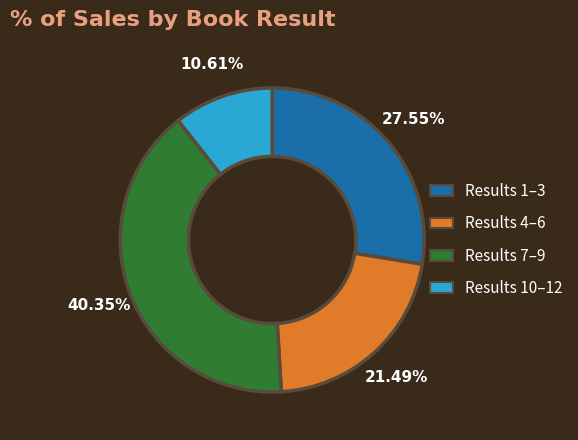

Which has a higher value, Results 1–3 or Results 7–9?

Results 7–9